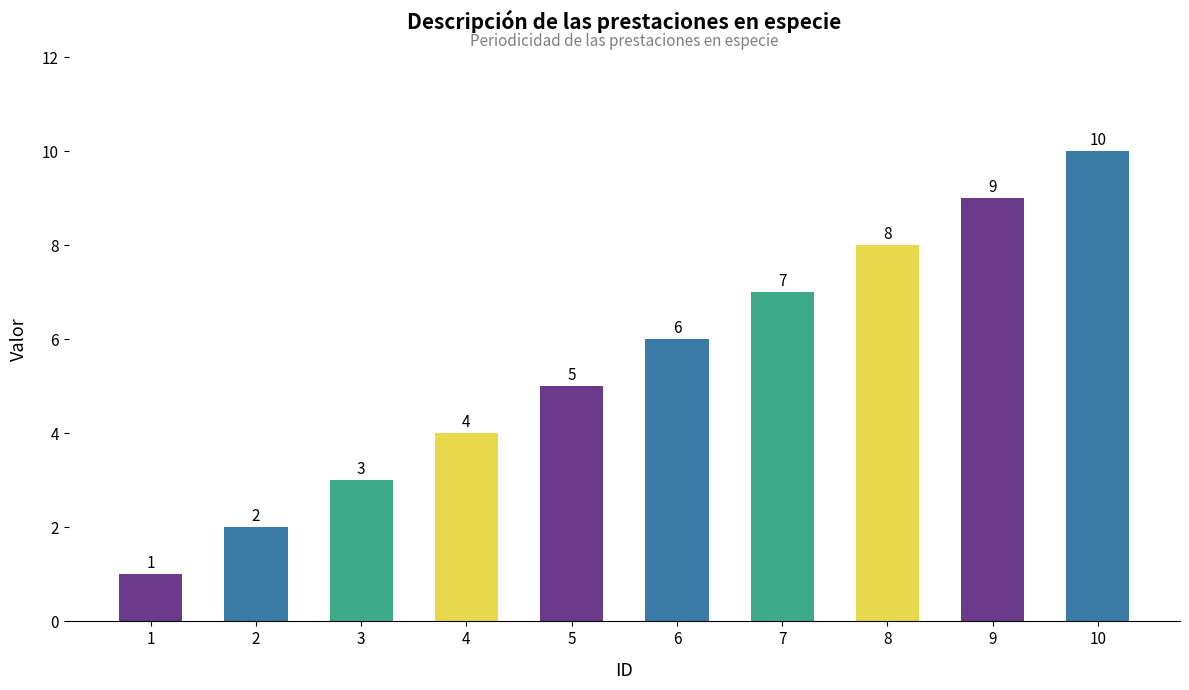

True or false: the data shows 3 at 2.

False